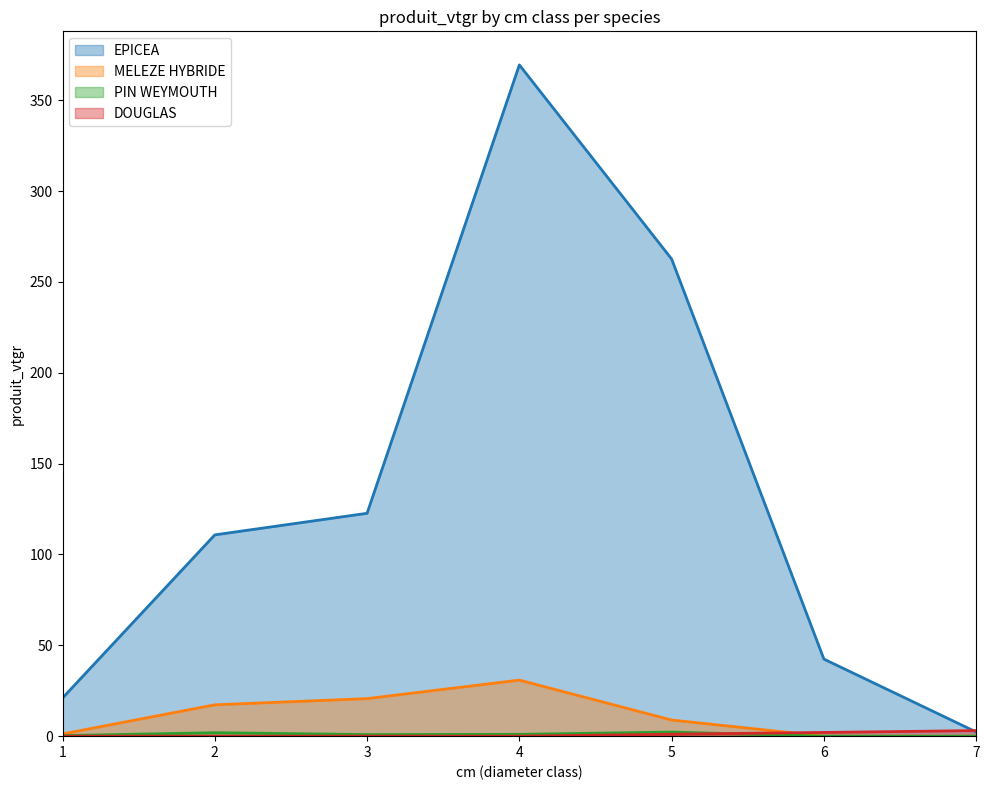

What is the difference between the second highest and second lowest values in the DOUGLAS series?

2.0